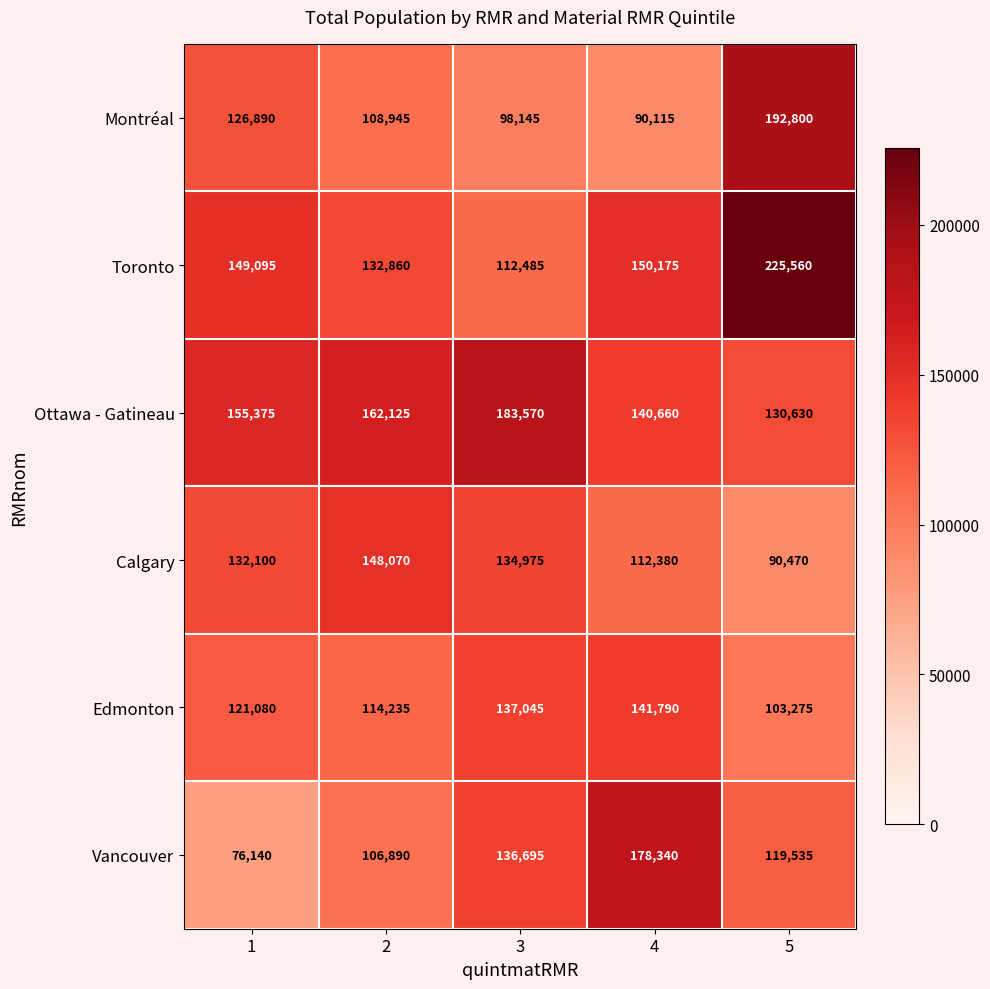

Reading left to right, what are all the values shown in this chart?

Montréal: 126890	108945	98145	90115	192800
Toronto: 149095	132860	112485	150175	225560
Ottawa - Gatineau: 155375	162125	183570	140660	130630
Calgary: 132100	148070	134975	112380	90470
Edmonton: 121080	114235	137045	141790	103275
Vancouver: 76140	106890	136695	178340	119535